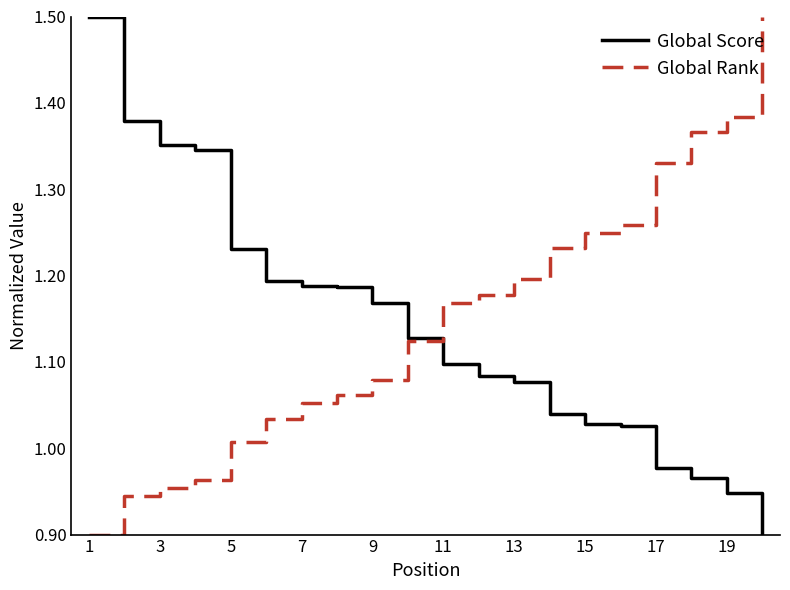

What is the maximum value for Global Rank?

1.5